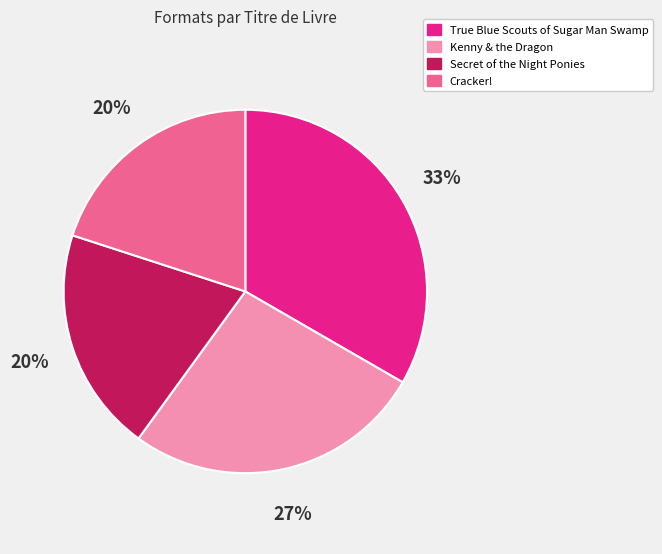

Is it true that True Blue Scouts of Sugar Man Swamp is 27% of the pie?

False